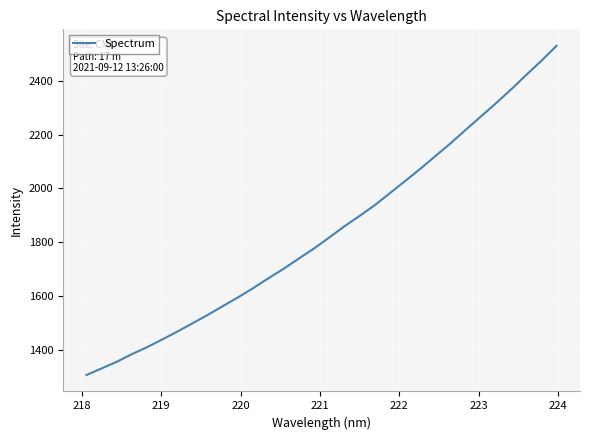

What is the difference between the maximum and minimum values?

1221.0